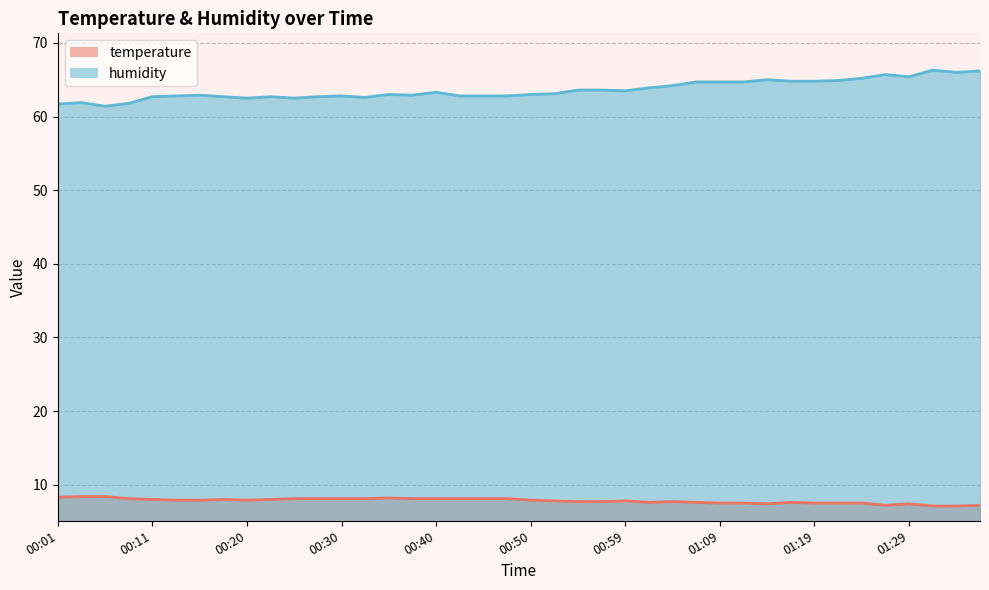

List the series in order of their overall mean, lowest first.

temperature, humidity